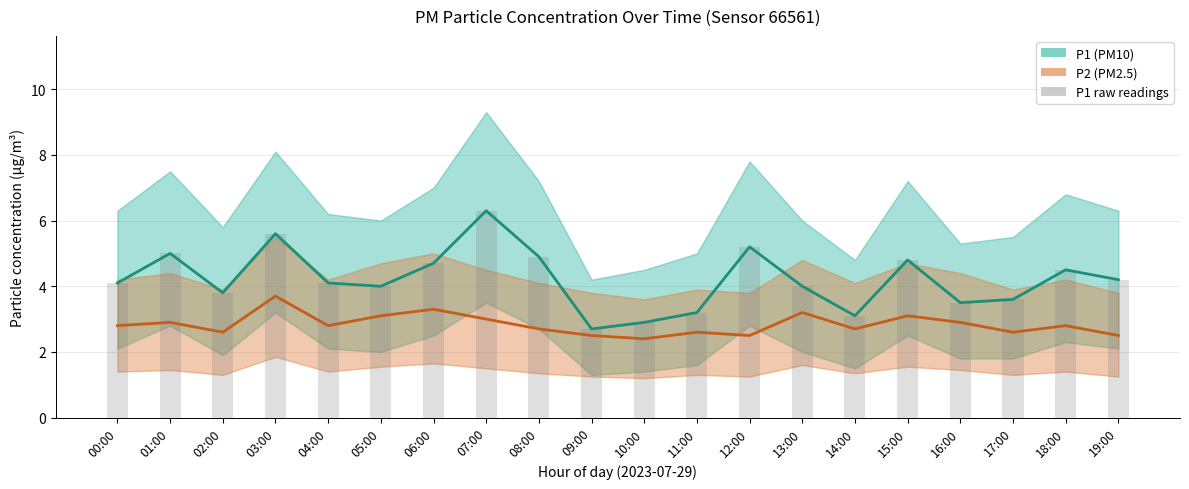

How many values in the P1 raw readings series exceed 4?

11